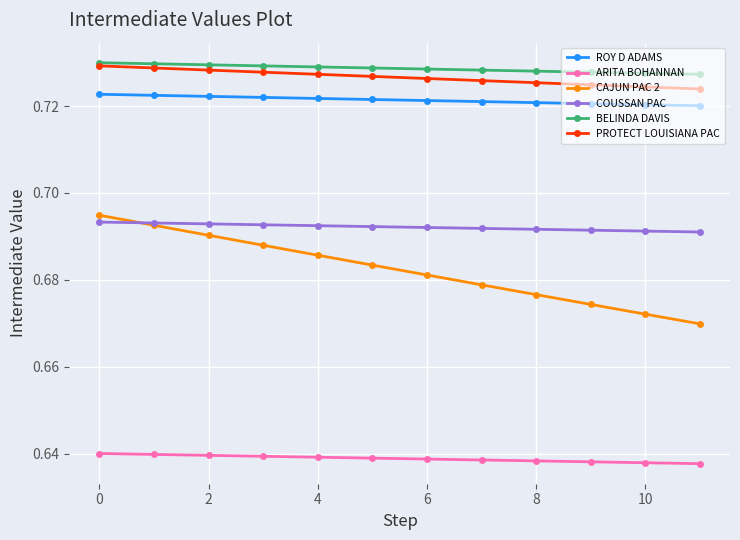

How many ARITA BOHANNAN values are between 0 and 1?

12